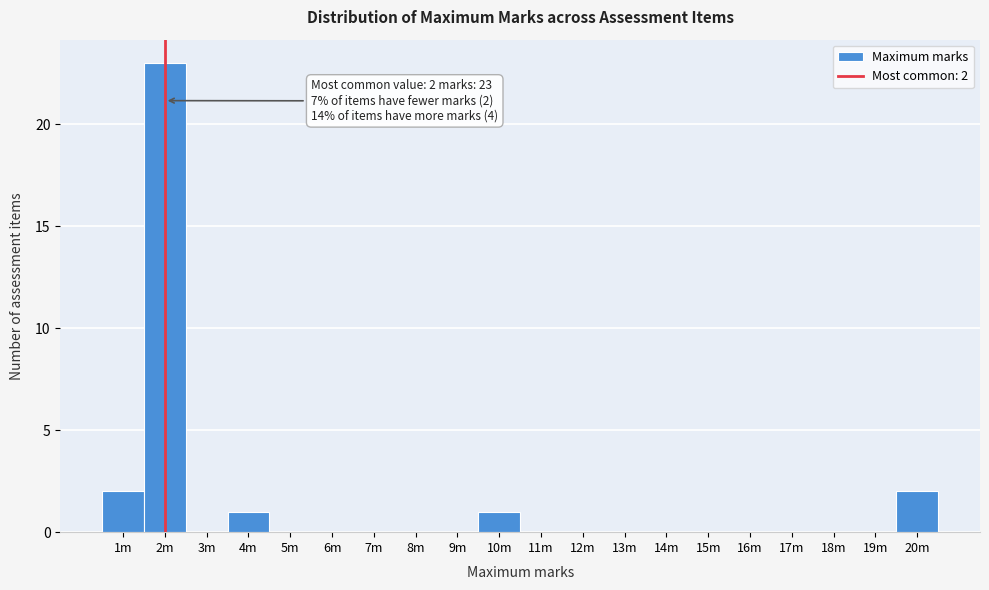

Reading left to right, extract all data points from this chart.

1m=2	2m=23	3m=0	4m=1	5m=0	6m=0	7m=0	8m=0	9m=0	10m=1	11m=0	12m=0	13m=0	14m=0	15m=0	16m=0	17m=0	18m=0	19m=0	20m=2